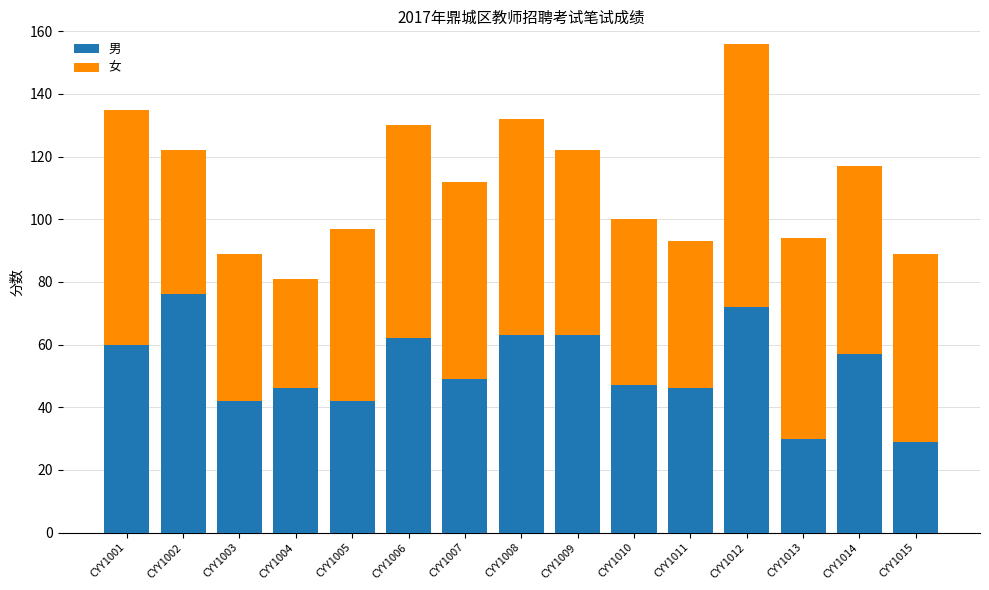

What is the lowest value of the 男 series?

29